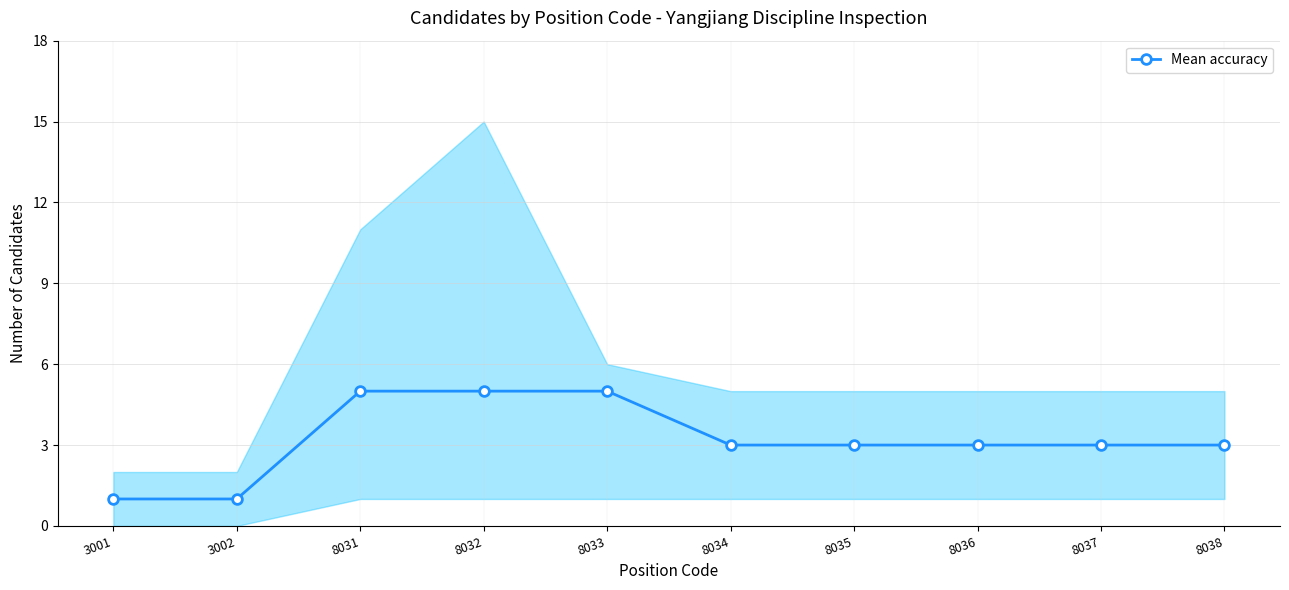

What is the minimum value shown in the chart?

1